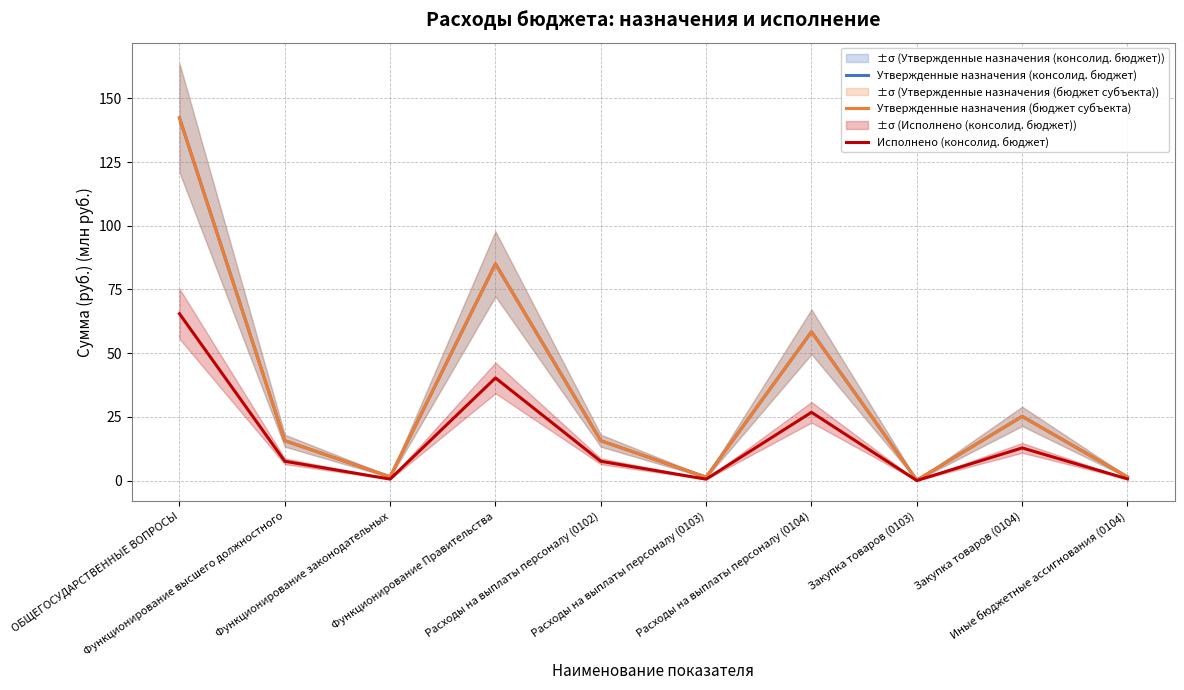

Between ОБЩЕГОСУДАРСТВЕННЫЕ ВОПРОСЫ and Иные бюджетные ассигнования (0104), which series saw the biggest shift?

Утвержденные назначения (консолид. бюджет)